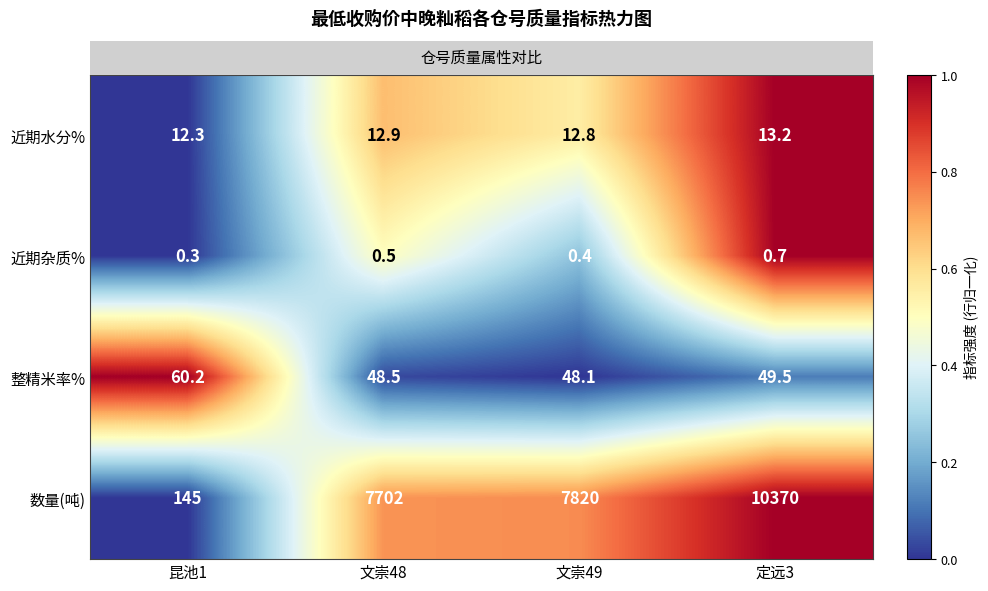

At which category is the sum across all series the highest?

定远3